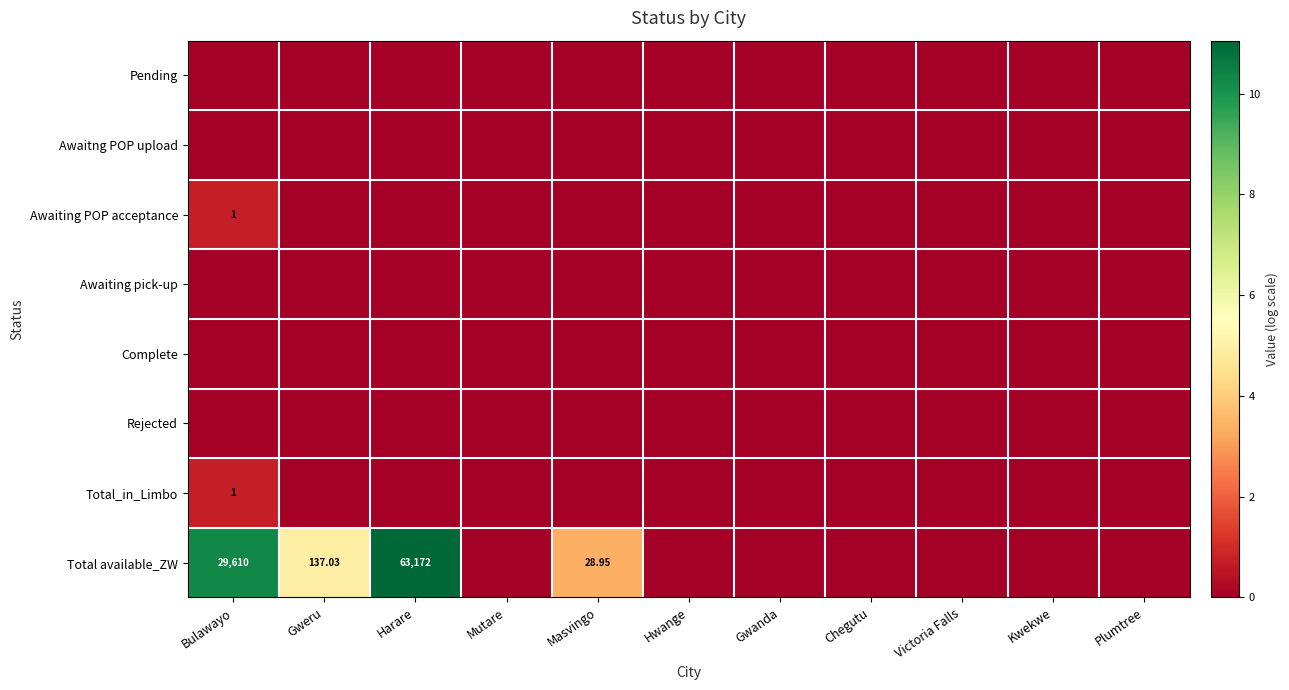

Which label corresponds to the largest value in the chart?

Harare